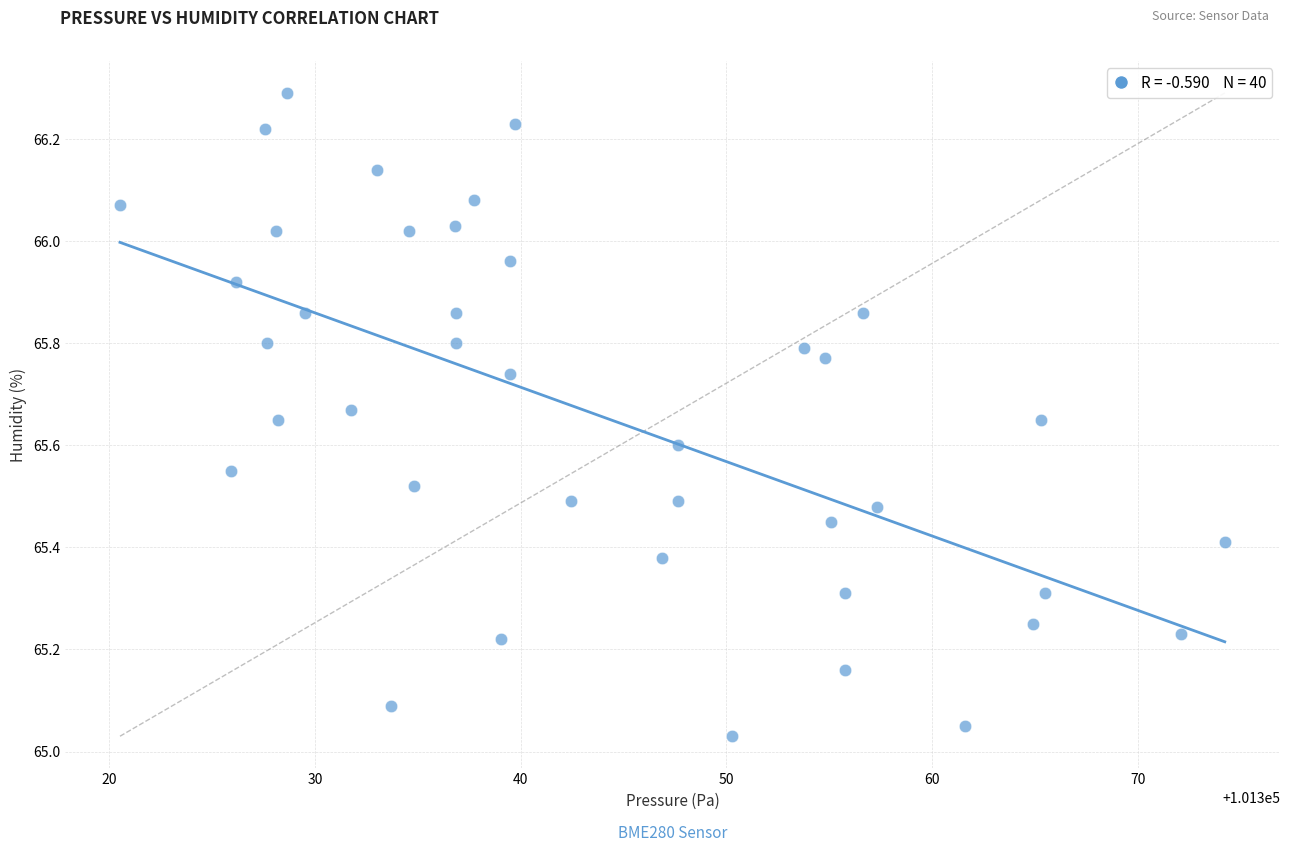

What is the range of Y values (max minus min)?

1.3